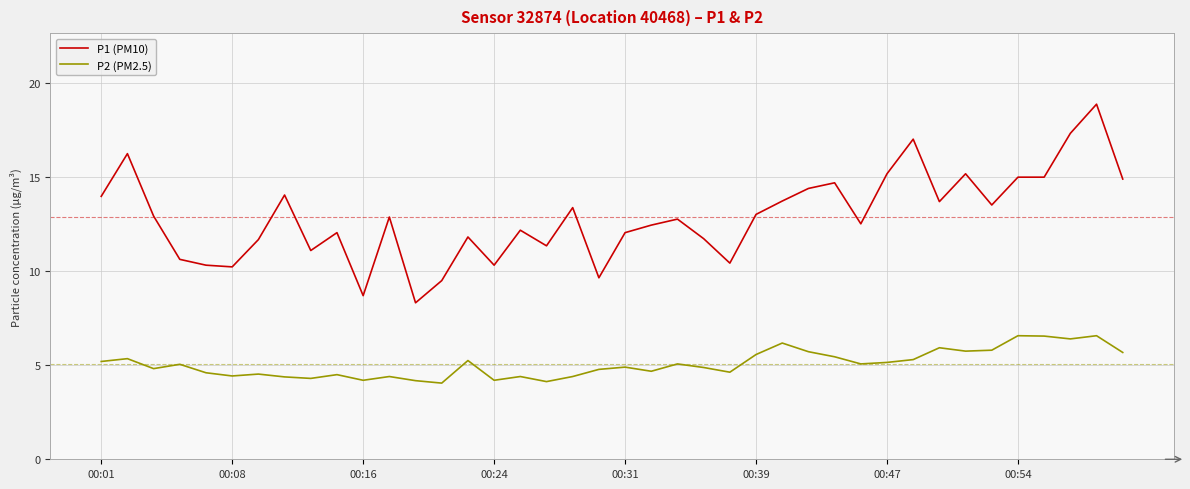

What is the average value of the P1 (PM10) series?

12.9